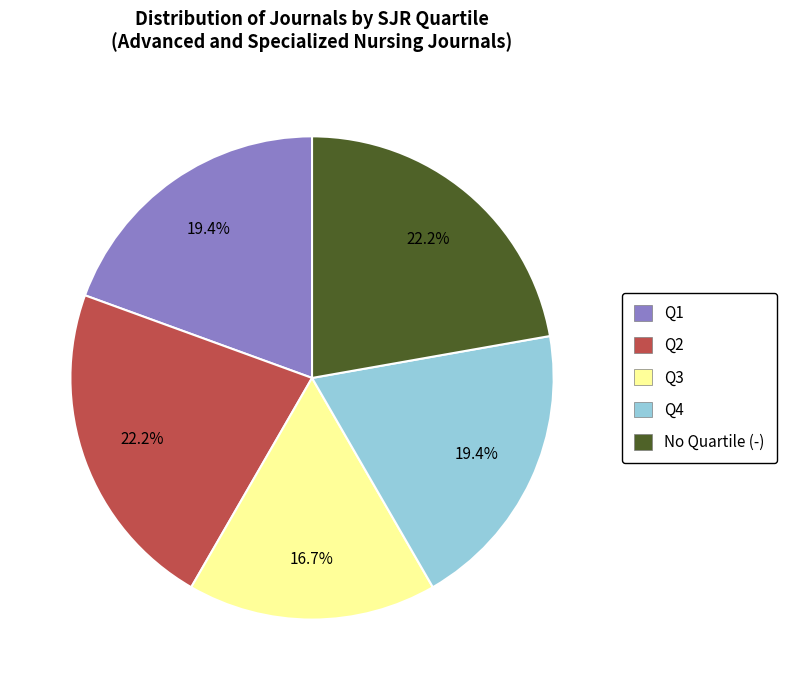

Is there a majority slice in this chart?

No